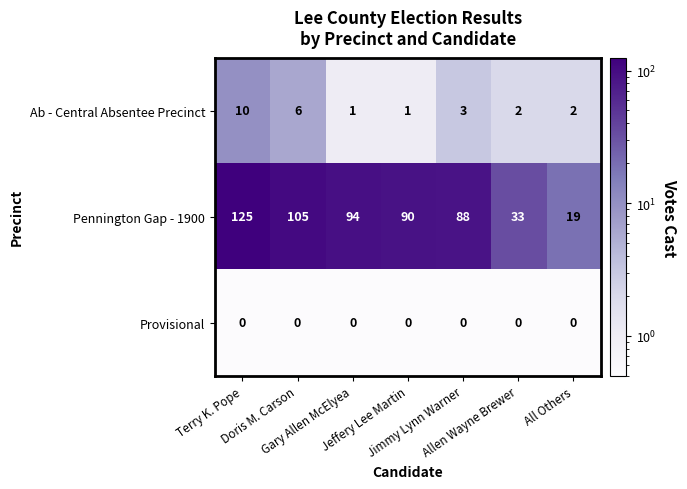

What is the sum of all Ab - Central Absentee Precinct values?

25